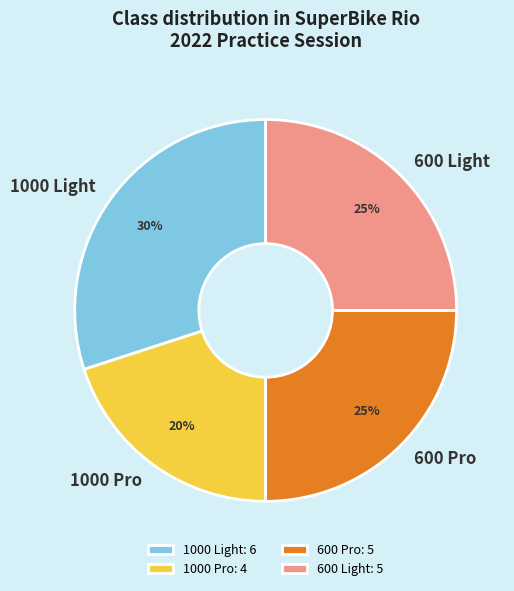

To the nearest percent, what is the difference between the 1000 Light and 600 Light slice percentages?

5%